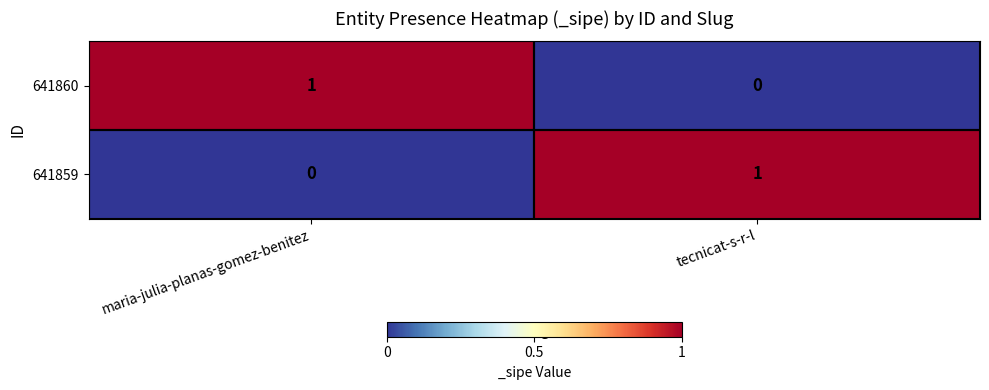

At how many categories does at least one series exceed 0?

2